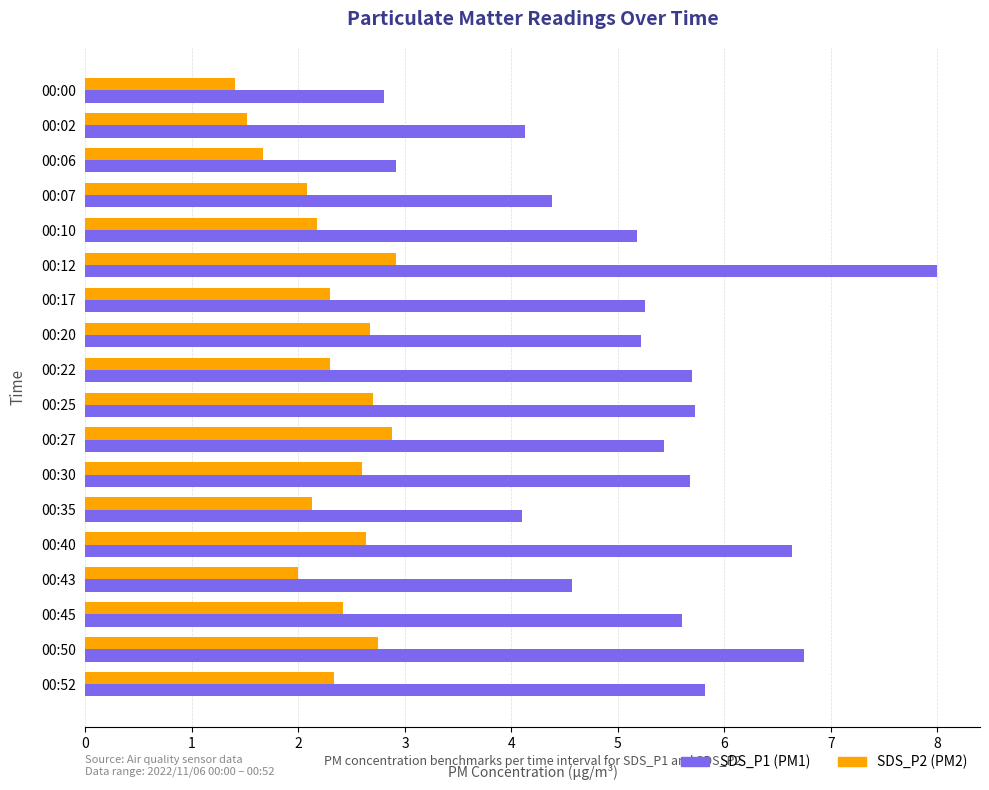

What is the total value across all series at 00:35?

6.2